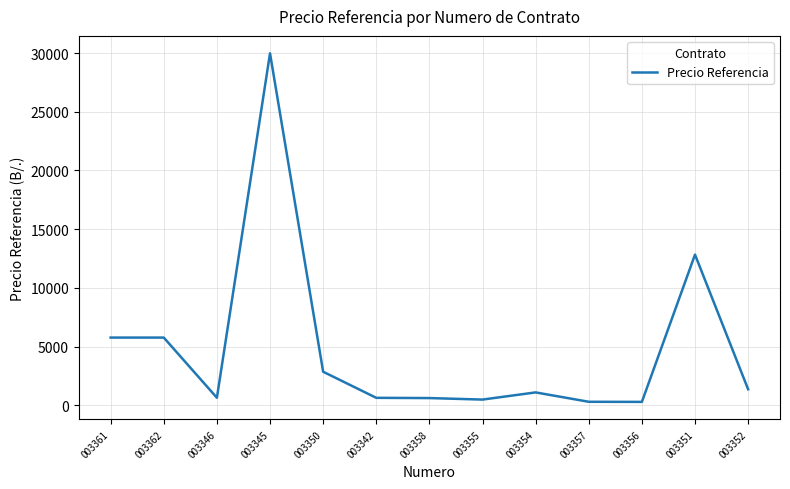

True or false: the data shows 1378.7 at 003352.

True